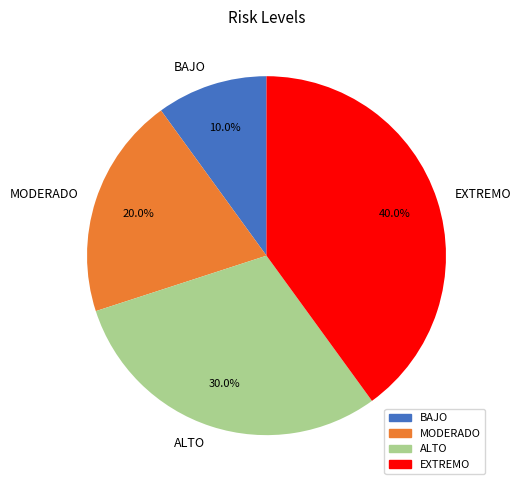

Rank the categories by value from lowest to highest.

BAJO, MODERADO, ALTO, EXTREMO